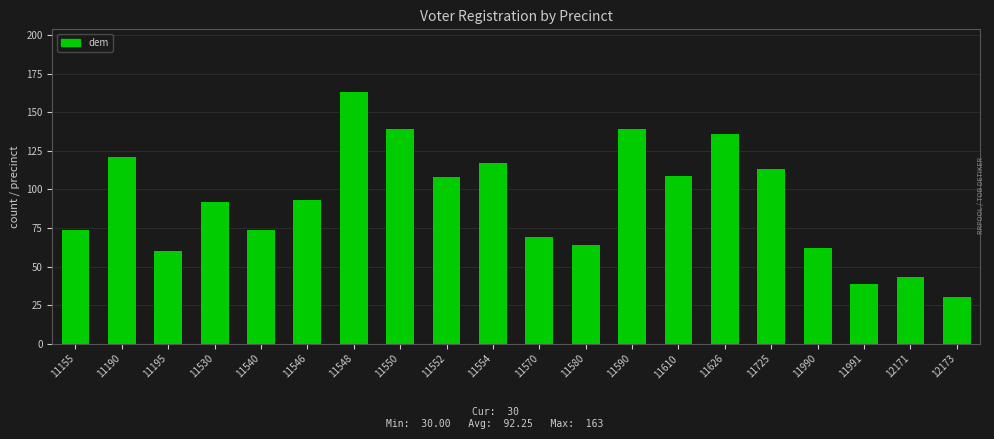

What is the ratio of the value at 11530 to the value at 11552?

0.9